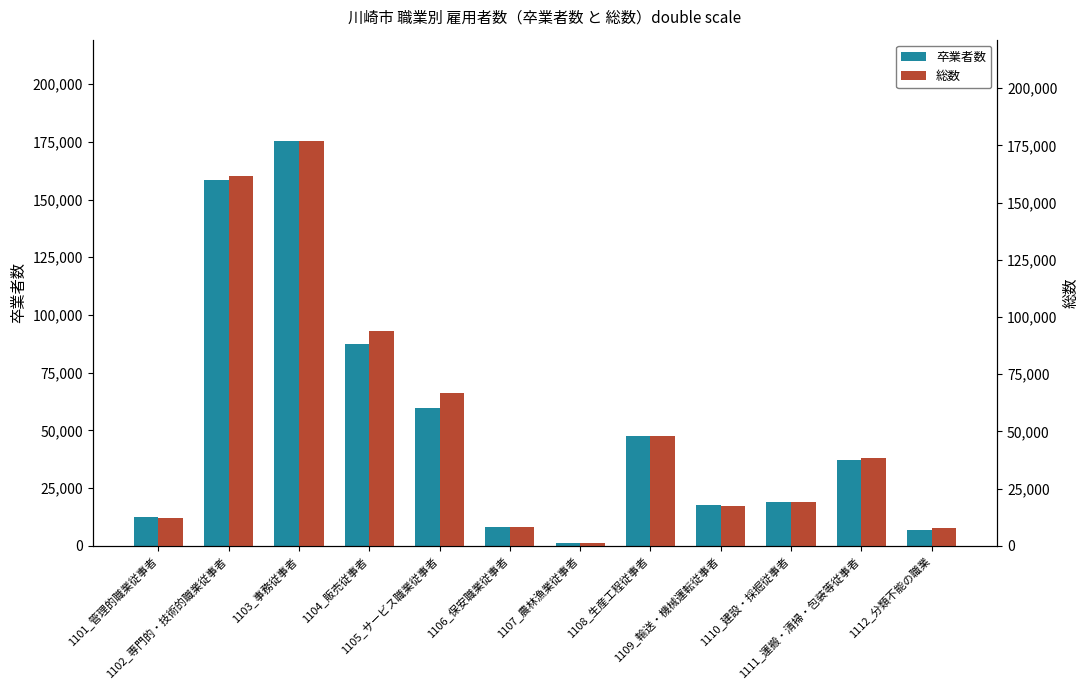

Which category has the highest value in the 卒業者数 series?

1103_事務従事者